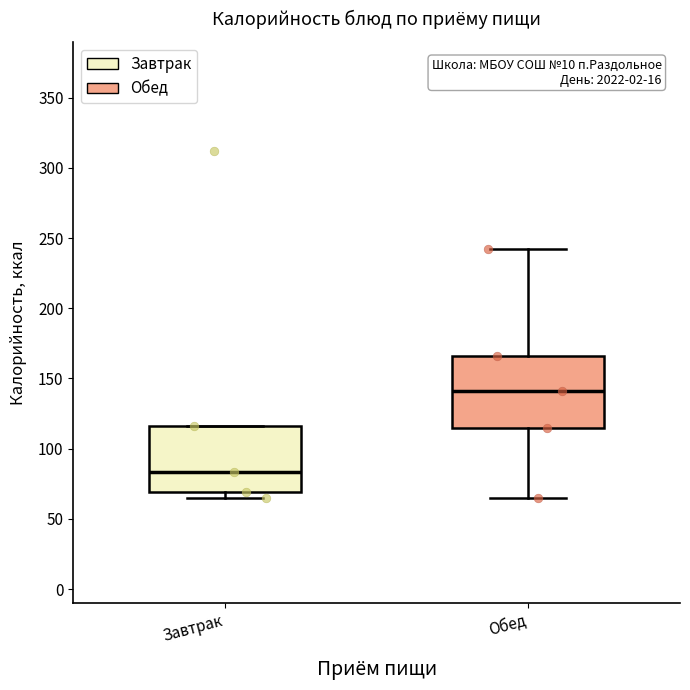

Reading left to right, read every box against the y-axis: the position of its median line, the range the box covers, and the ends of its whiskers. The values are not printed on the chart, so give them approximately, as read against the axis.

Завтрак: median 85, box 70 to 115, whiskers 65 to 115
Обед: median 140, box 115 to 165, whiskers 65 to 240